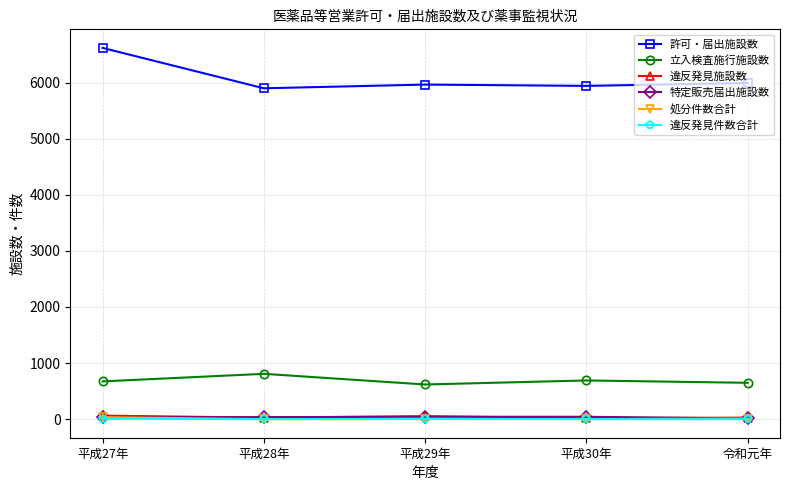

What is the label of the 2nd point from the right?

平成30年